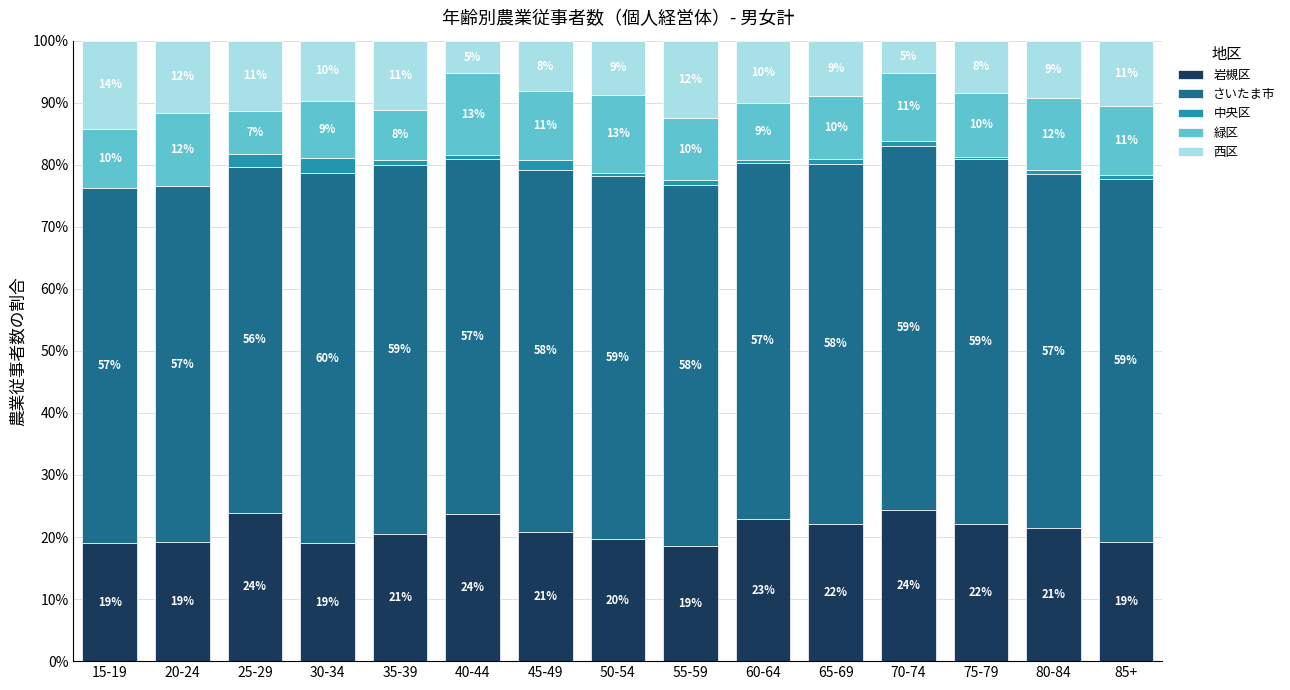

What are all the series names shown in the legend?

岩槻区, さいたま市, 中央区, 緑区, 西区